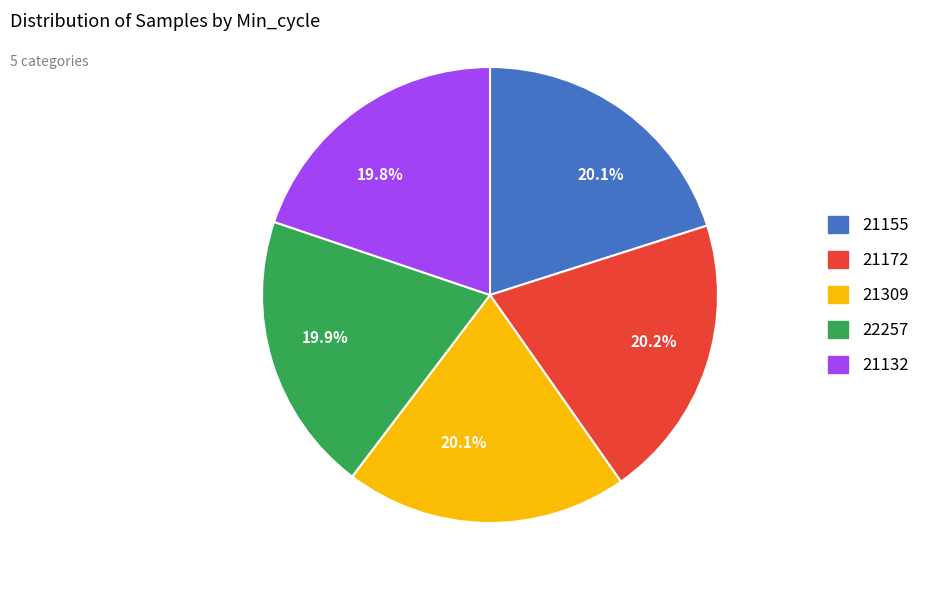

Is there a majority slice in this chart?

No